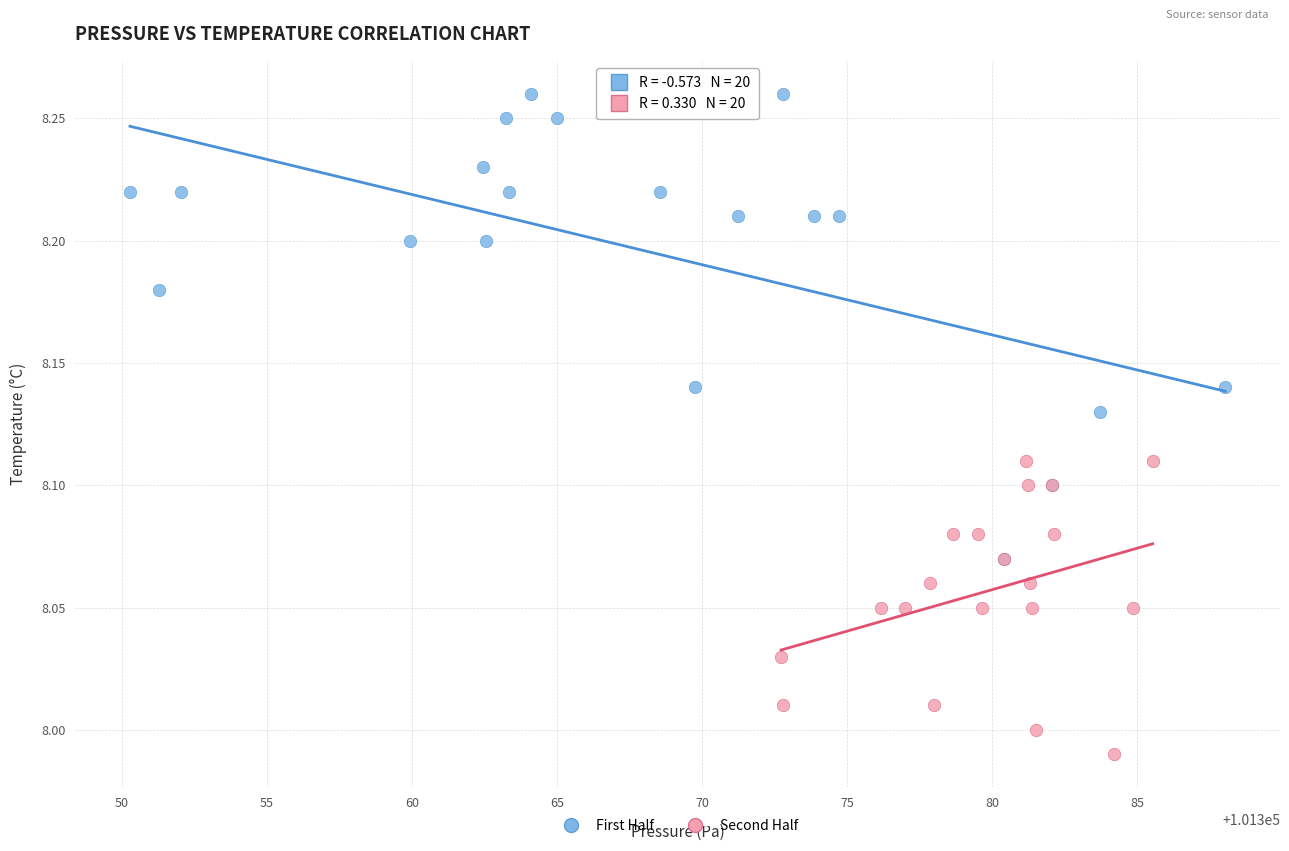

Which series has the largest Y range (max minus min)?

First Half